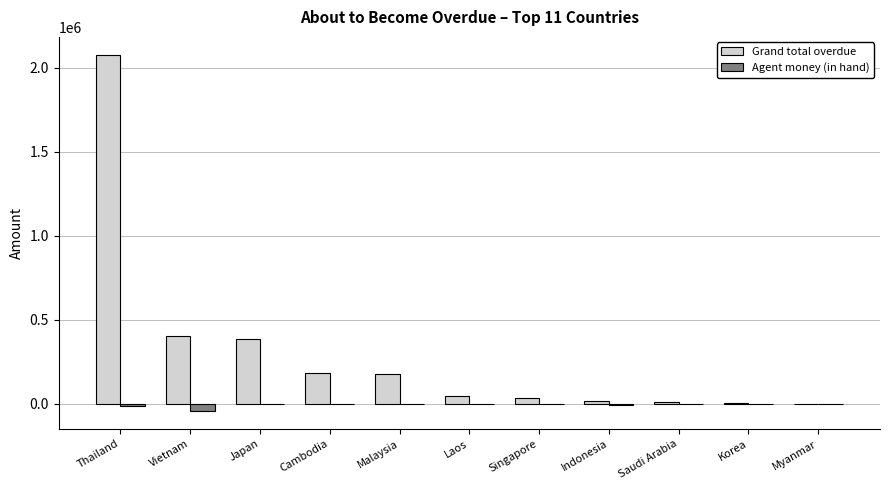

True or false: Agent money (in hand) has a value of -14317.0 at Thailand.

True